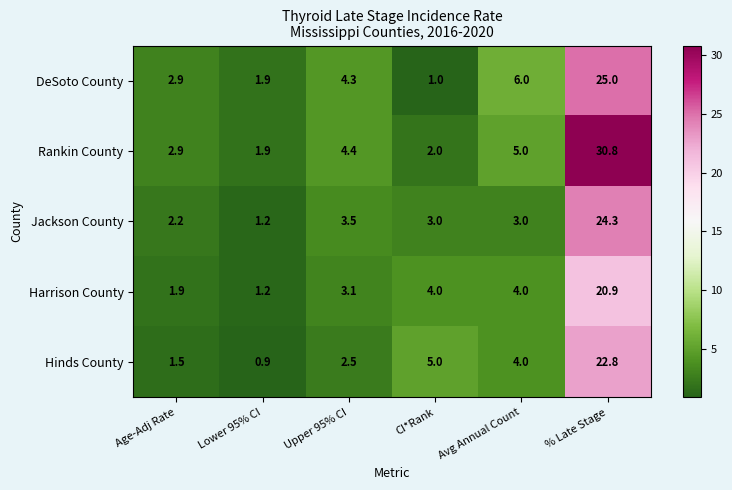

What is the smallest value displayed?

0.9